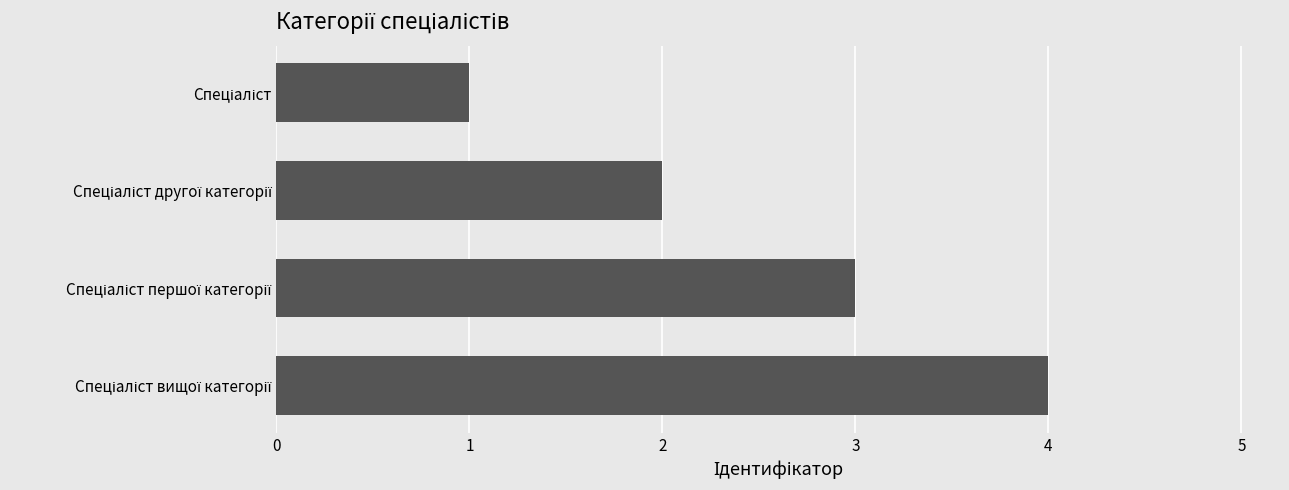

What is the difference between the second highest and minimum values?

2